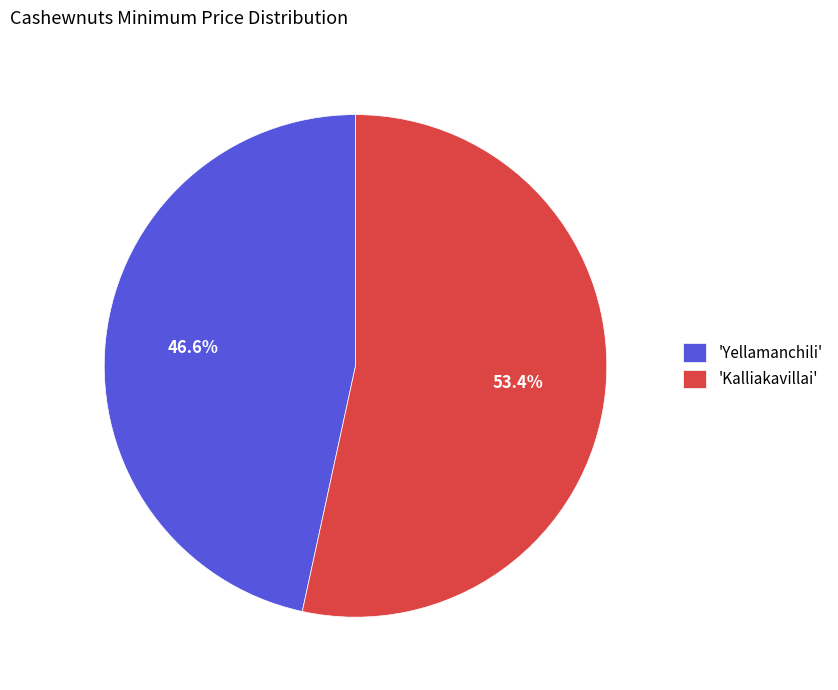

Count the number of slices in the pie.

2